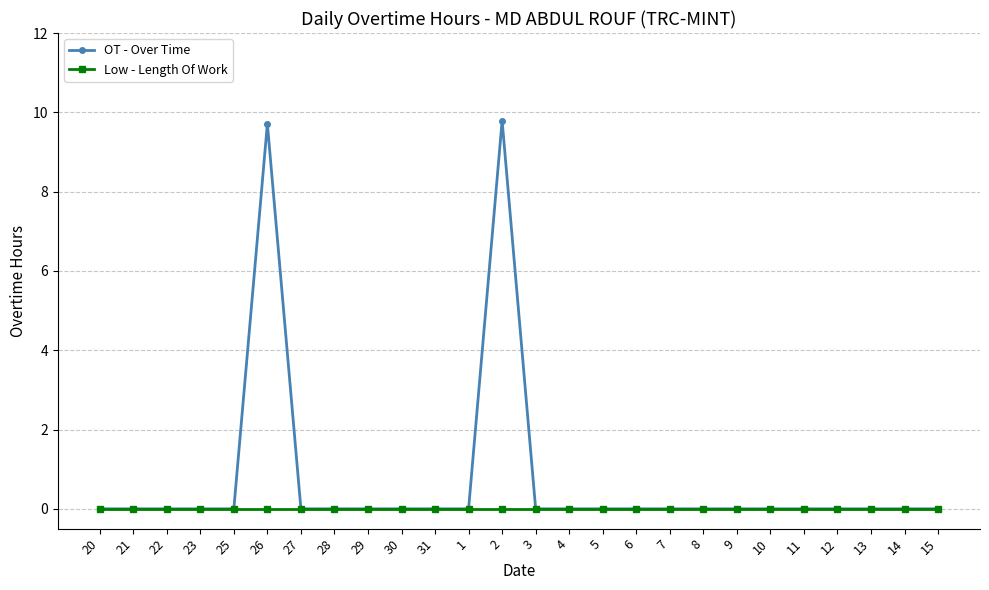

What is the maximum value for OT - Over Time?

9.8